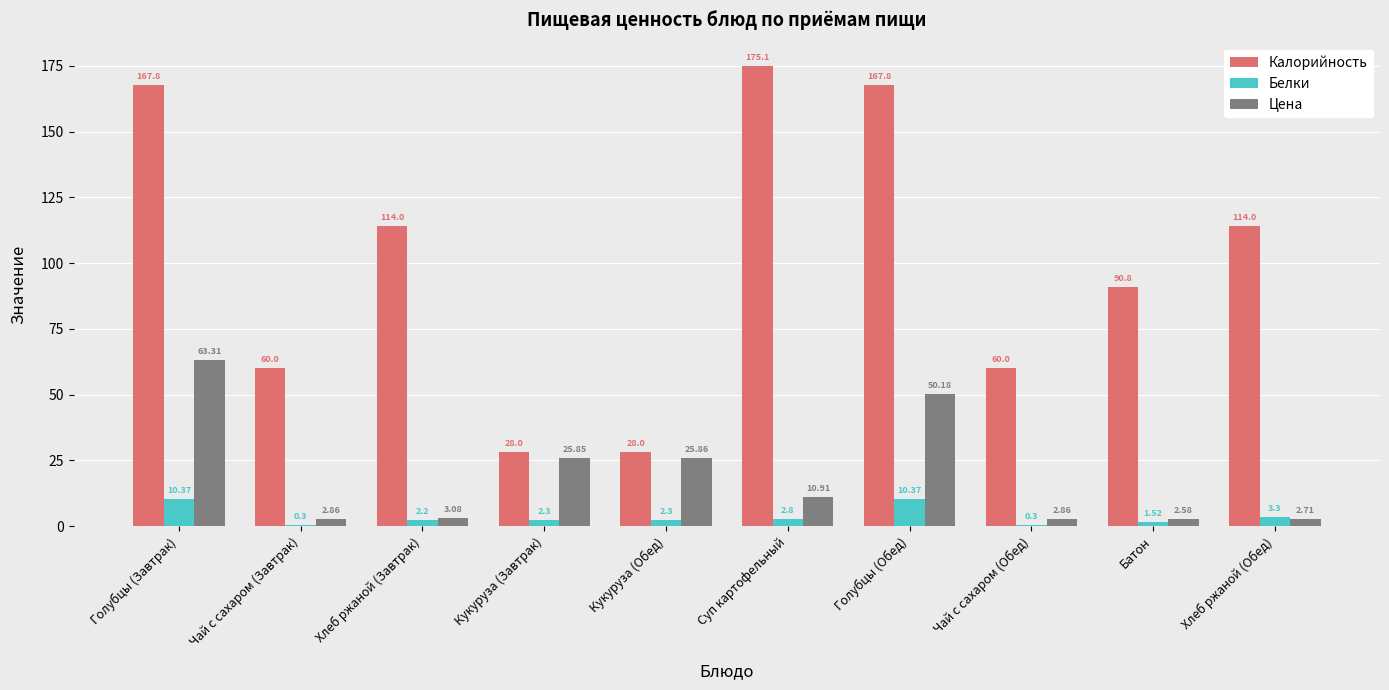

At which category is the sum across all series the highest?

Голубцы (Завтрак)